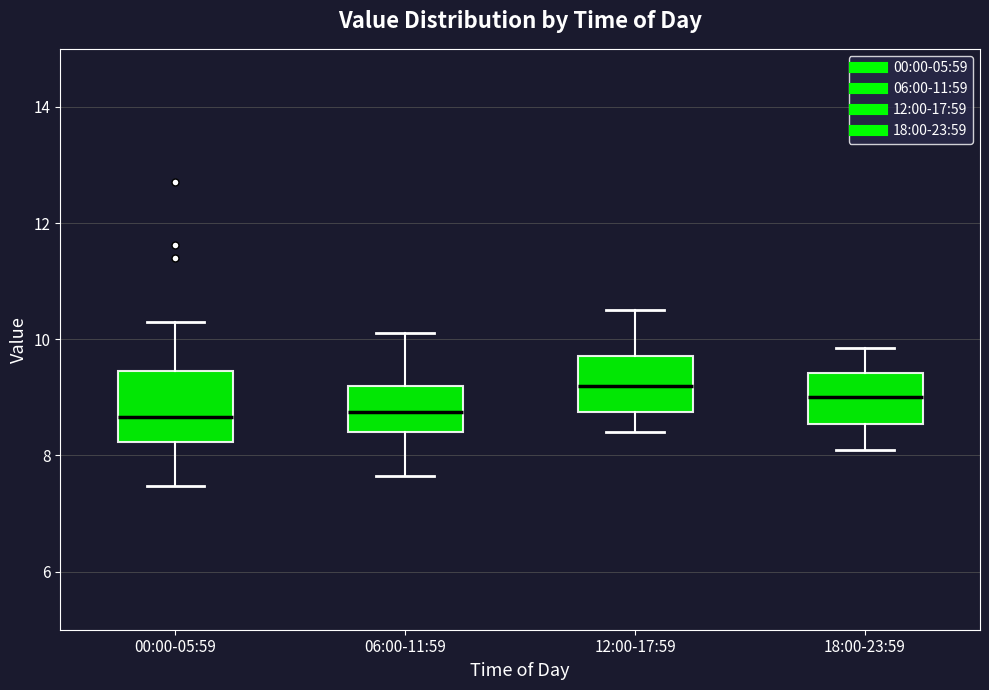

Where is the lower edge of the box for 18:00-23:59 on the y-axis? The values are not printed on the chart, so give them approximately, as read against the axis.

8.6